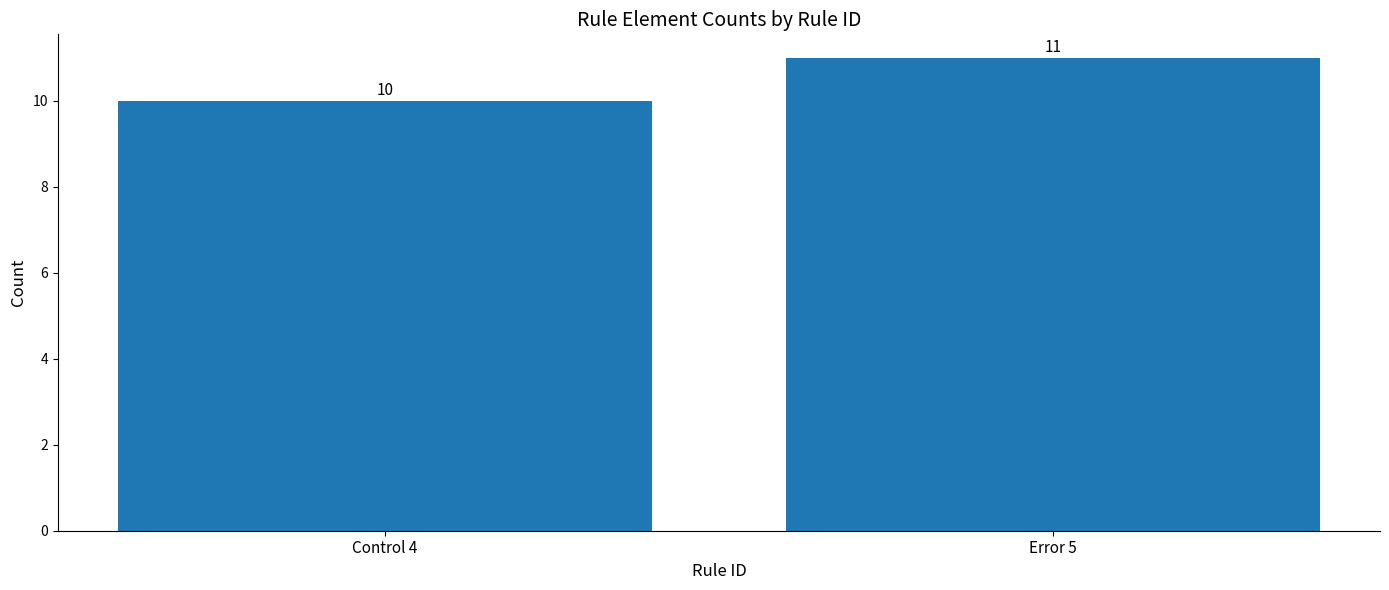

What is the difference between the maximum and minimum values?

1